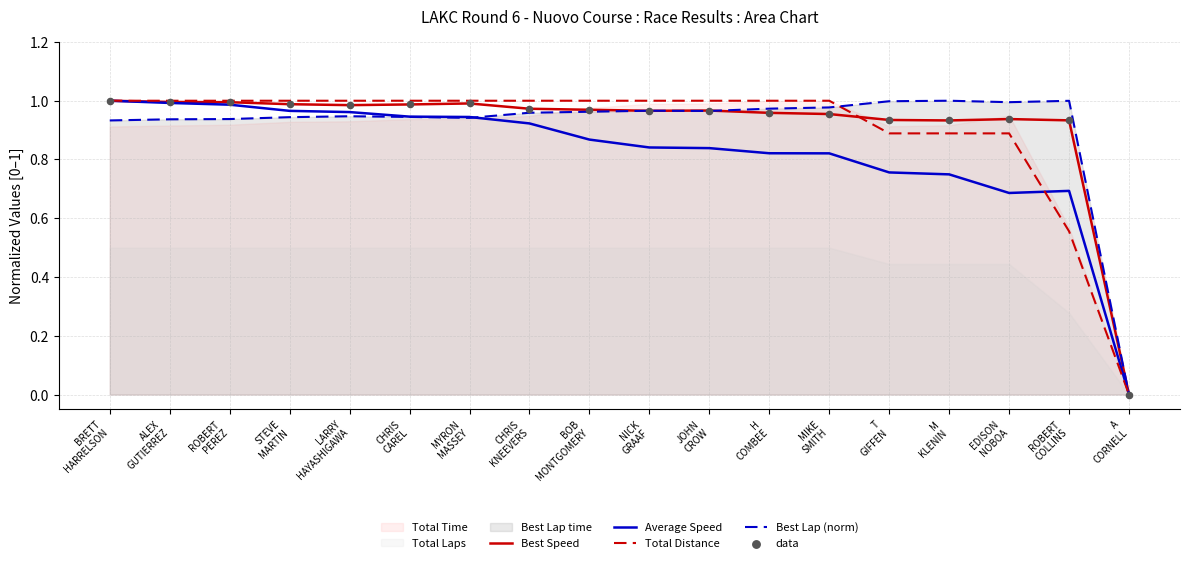

Which series has the widest spread of Y values?

Best Speed